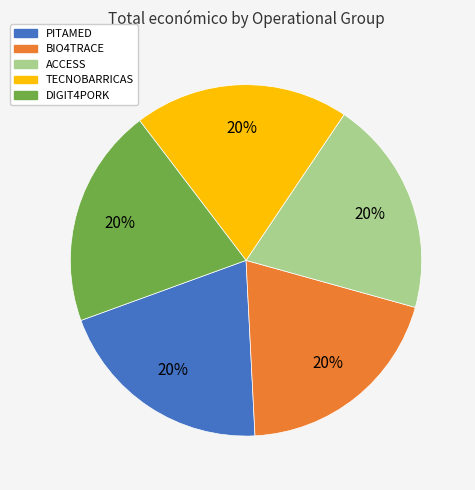

True or false: PITAMED accounts for 20% of the total.

True